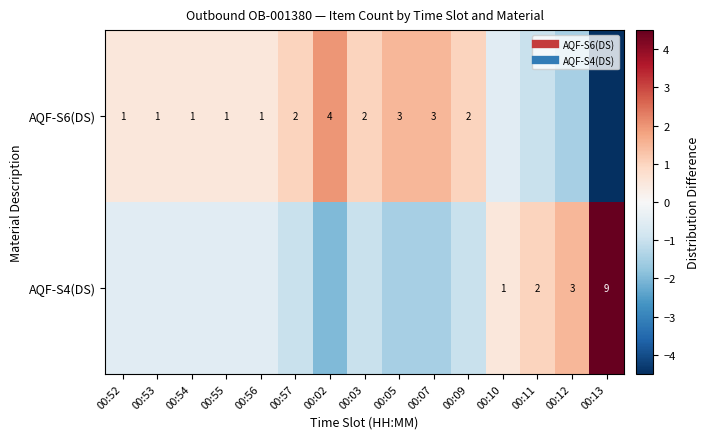

At which label does AQF-S4(DS) reach its minimum?

00:02